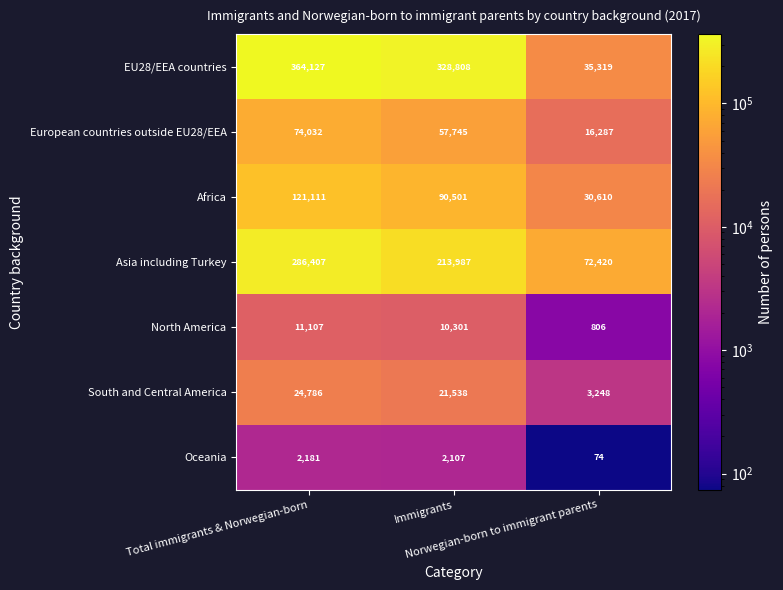

Which series has the widest spread of values?

EU28/EEA countries